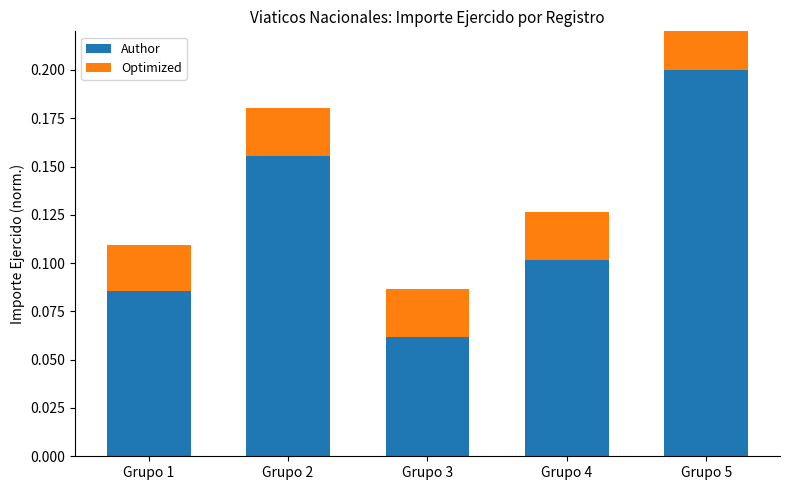

Reading left to right, extract all data points from this chart.

Author: 0.1	0.2	0.1	0.1	0.2
Optimized: 0.0	0.0	0.0	0.0	0.0